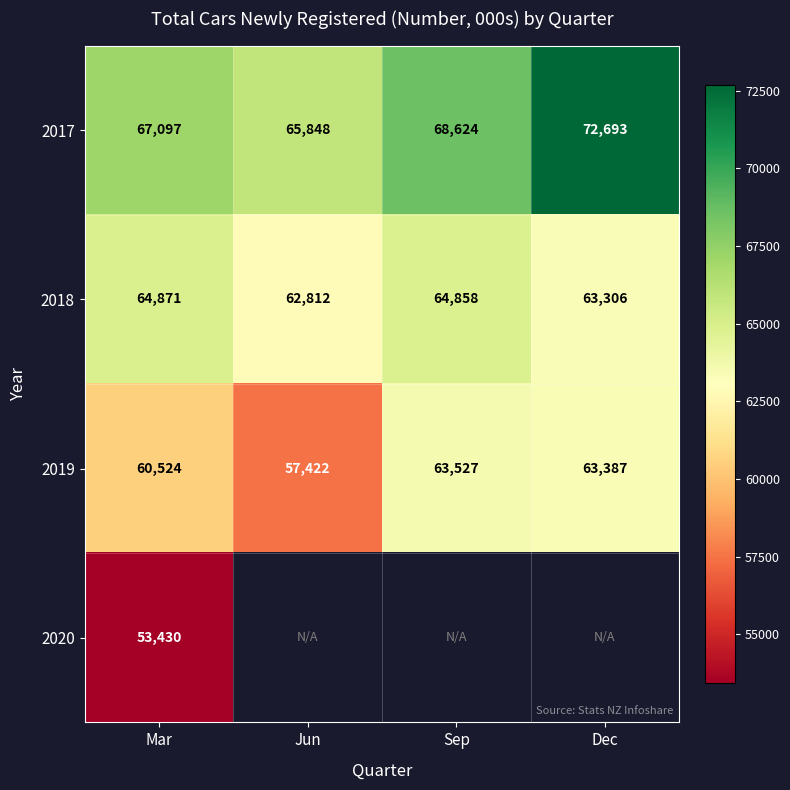

What is the lowest value of the 2017 series?

65848